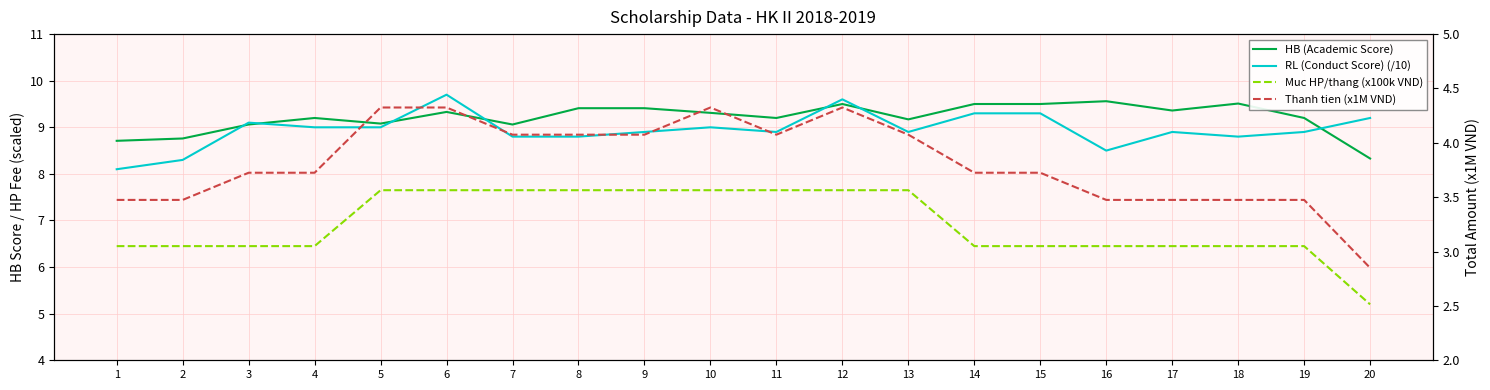

What is the spread (max minus min) of values at 18?

6.0